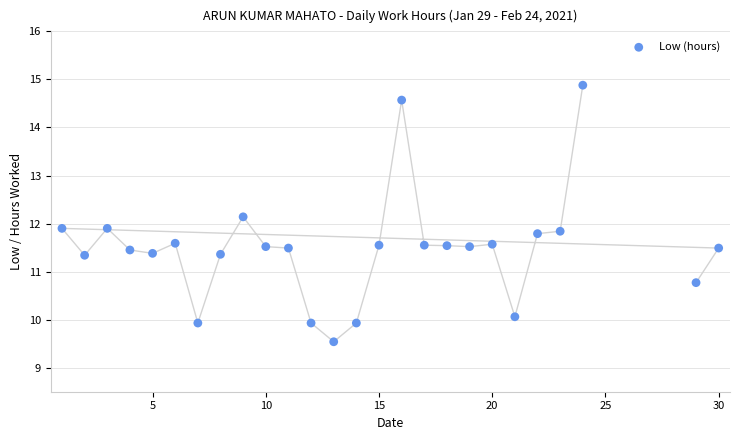

What is the range of Y values (max minus min)?

5.3